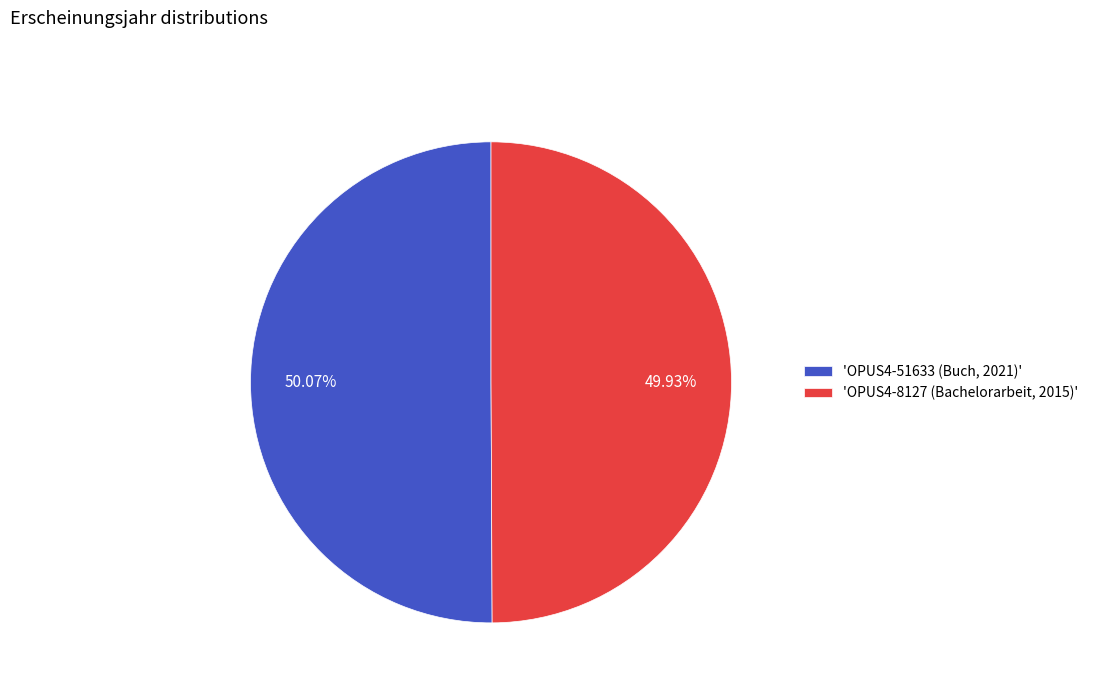

How many slices are in this pie chart?

2